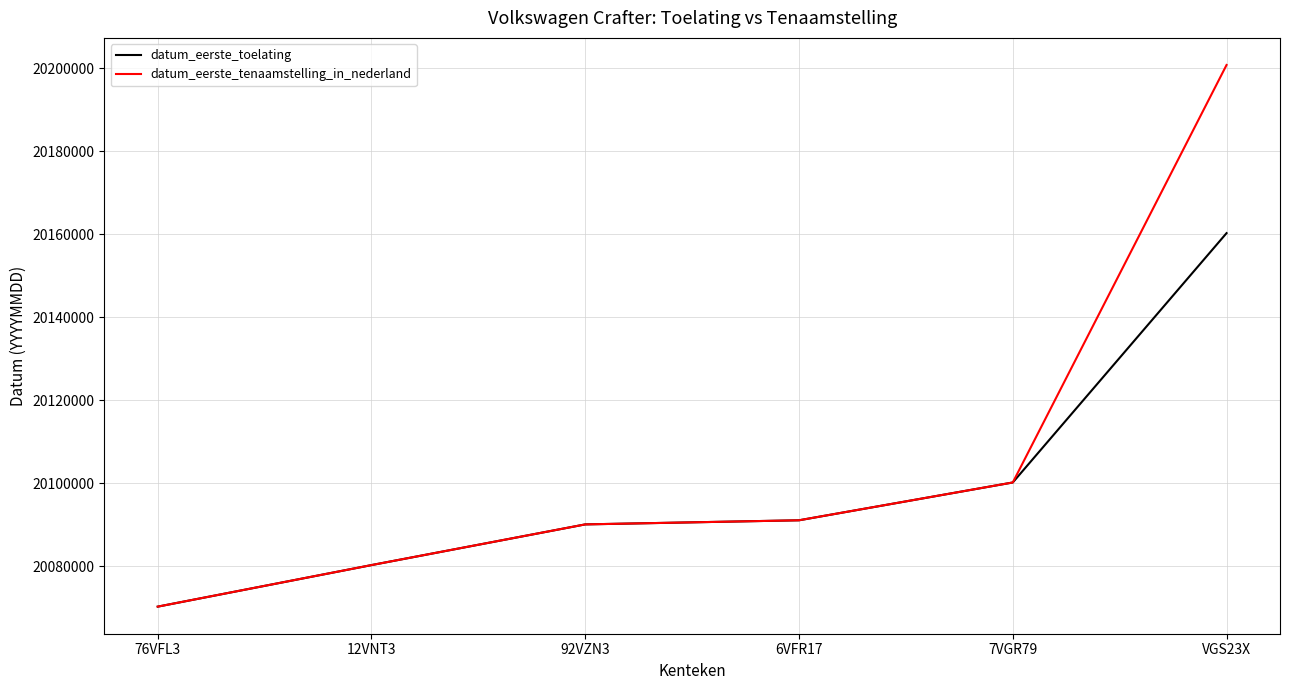

What is the difference between the highest and lowest values at VGS23X?

40516